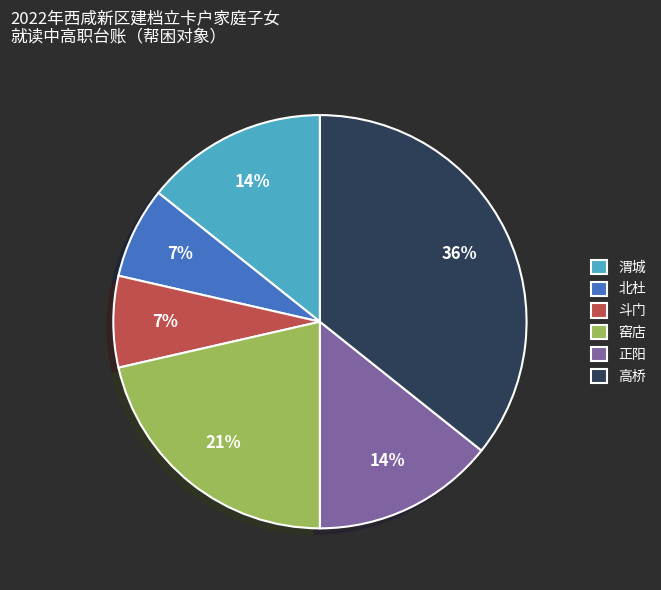

To the nearest percent, what percentage of the pie is 北杜?

7%